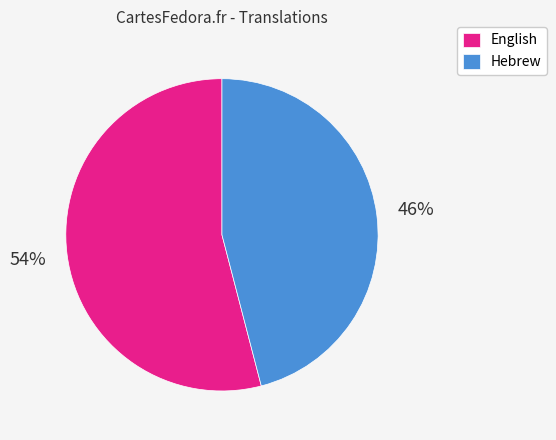

Between English and Hebrew, which is larger?

English